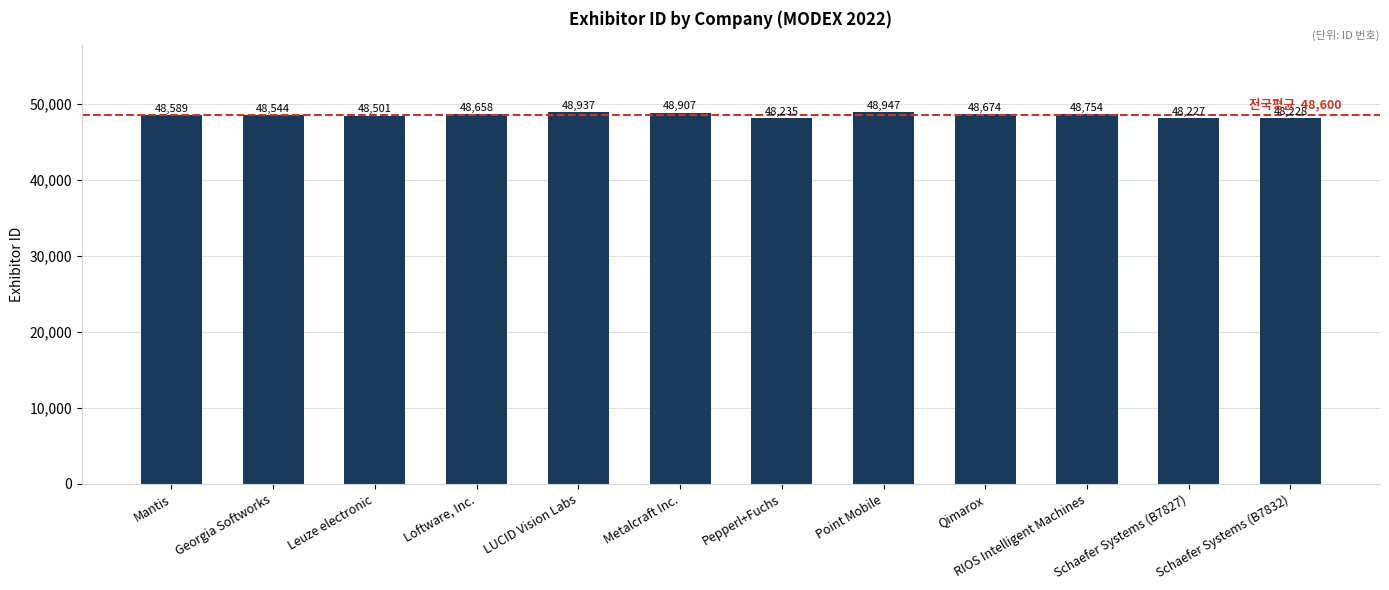

Reading left to right, transcribe all the data shown in this chart.

Mantis=48589	Georgia Softworks=48544	Leuze electronic=48501	Loftware, Inc.=48658	LUCID Vision Labs=48937	Metalcraft Inc.=48907	Pepperl+Fuchs=48235	Point Mobile=48947	Qimarox=48674	RIOS Intelligent Machines=48754	Schaefer Systems (B7827)=48227	Schaefer Systems (B7832)=48228